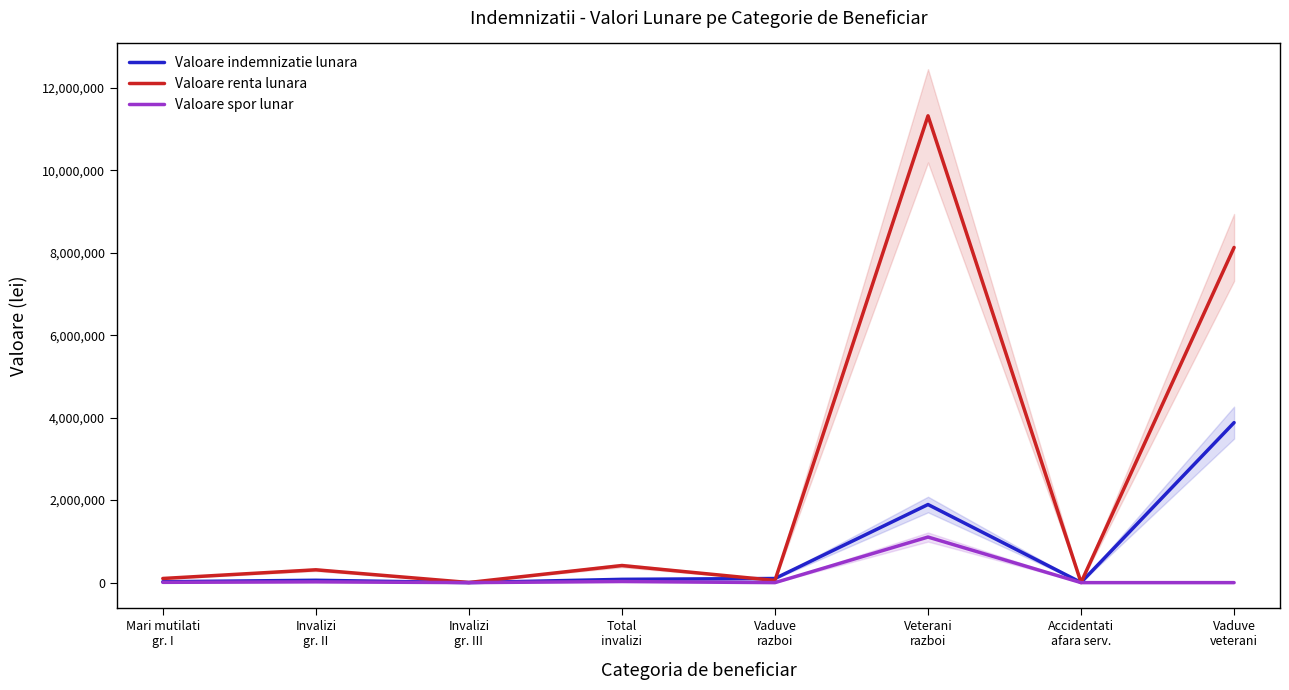

What is the maximum value shown in the chart?

11318143